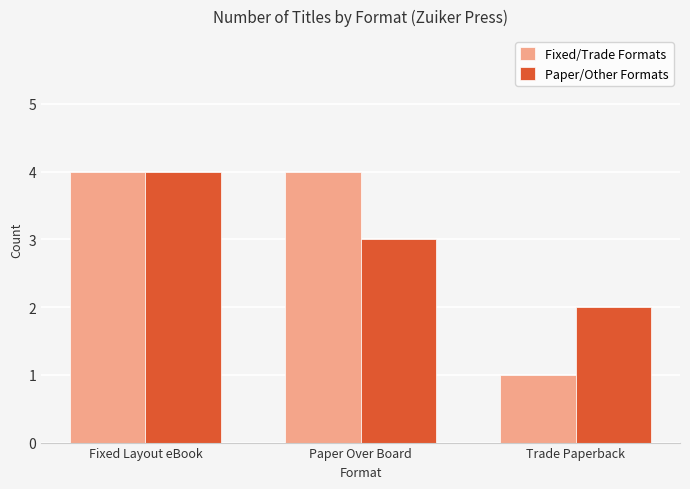

What is the average value of the Paper/Other Formats series?

3